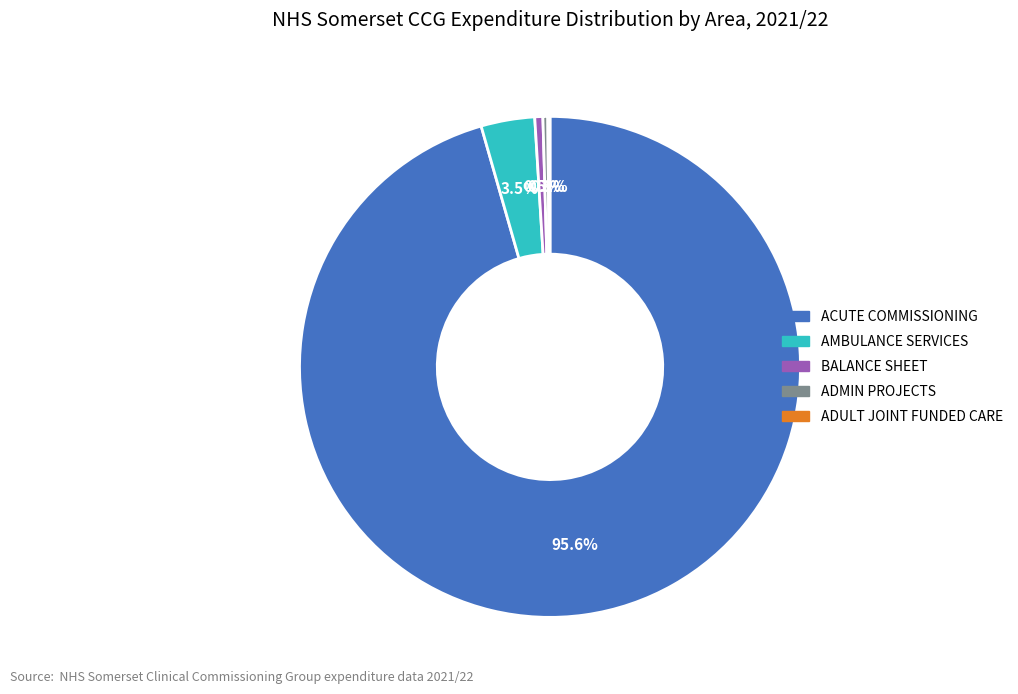

How much of the chart is everything except ADMIN PROJECTS?

99.7%